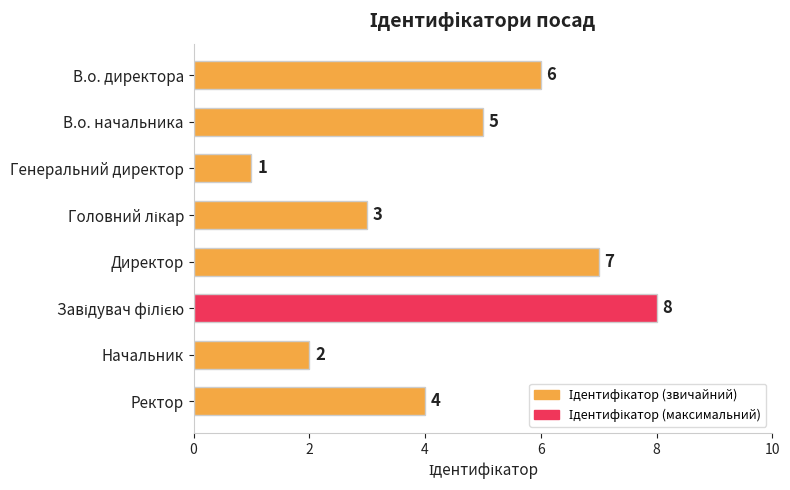

What is the difference between the maximum and minimum values?

7